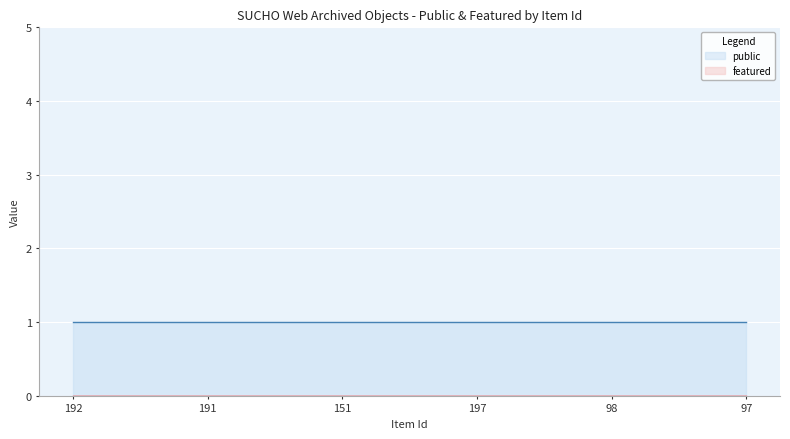

What is the label of the 6th point from the right?

192